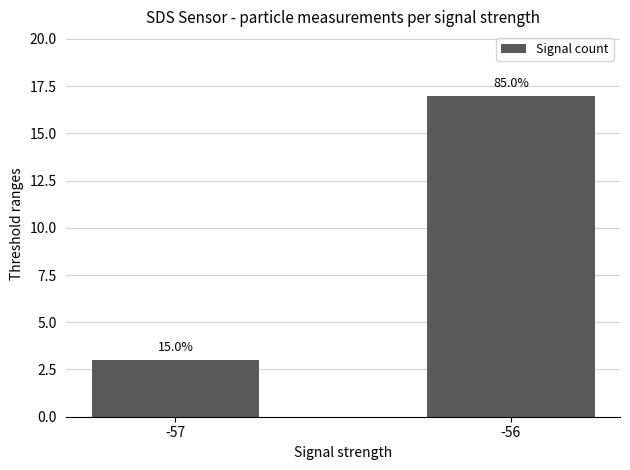

Does the chart contain any negative values?

No